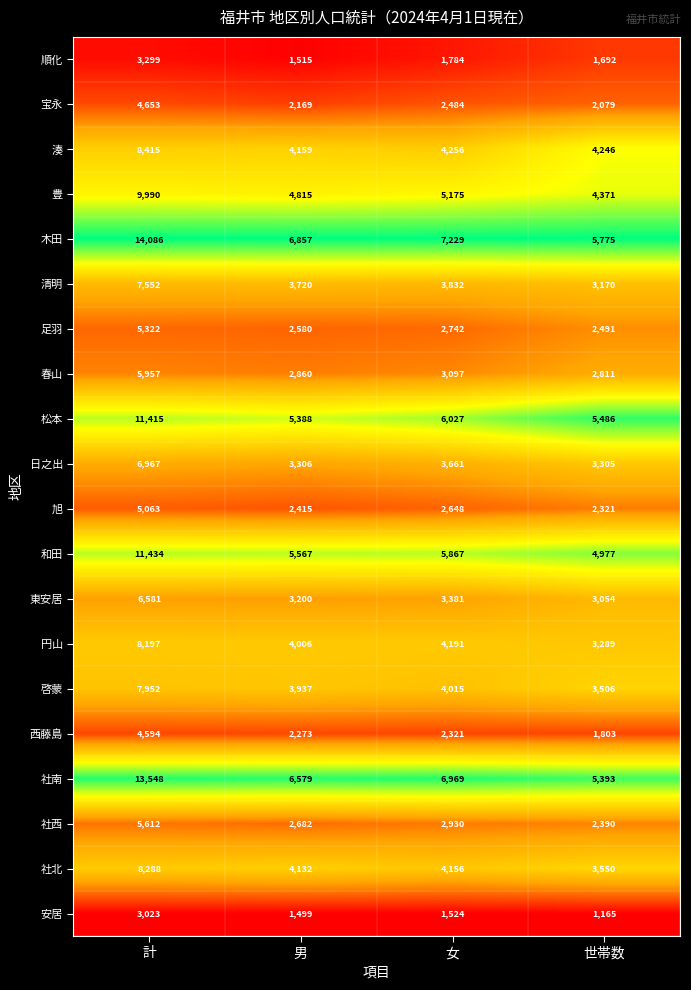

At which label does 豊 reach its minimum?

世帯数